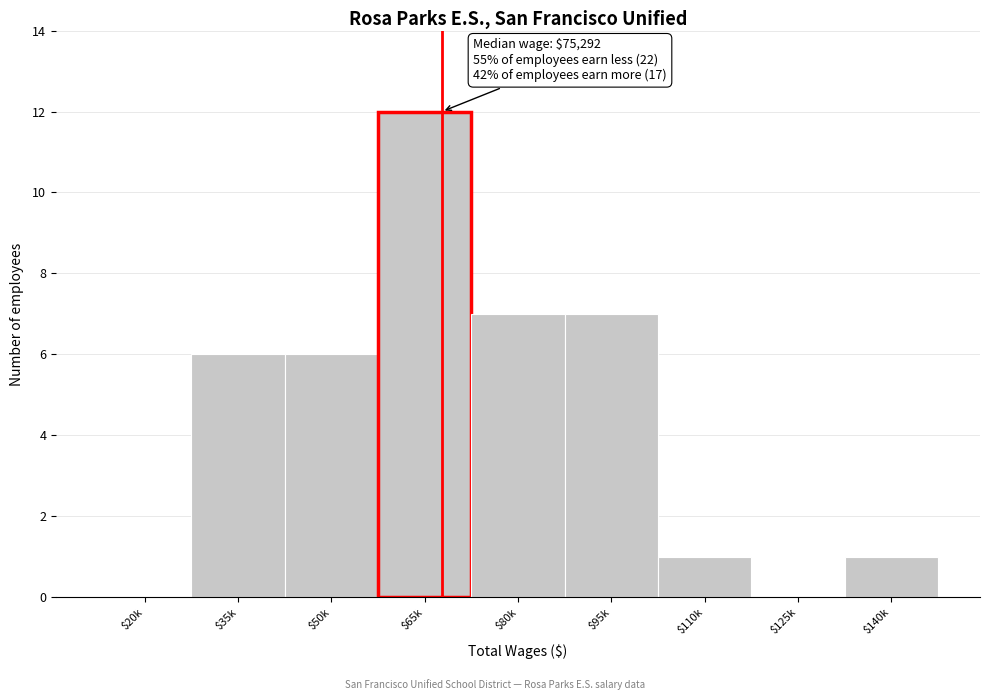

What is the approximate value at $65k?

12